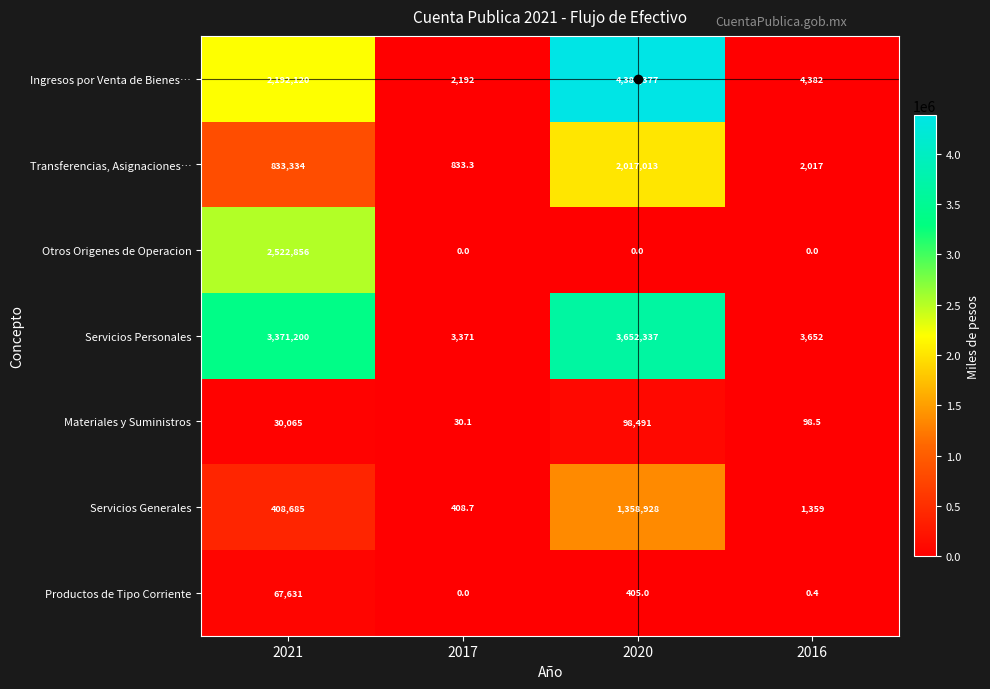

Which series has the largest range (max minus min)?

Ingresos por Venta de Bienes…